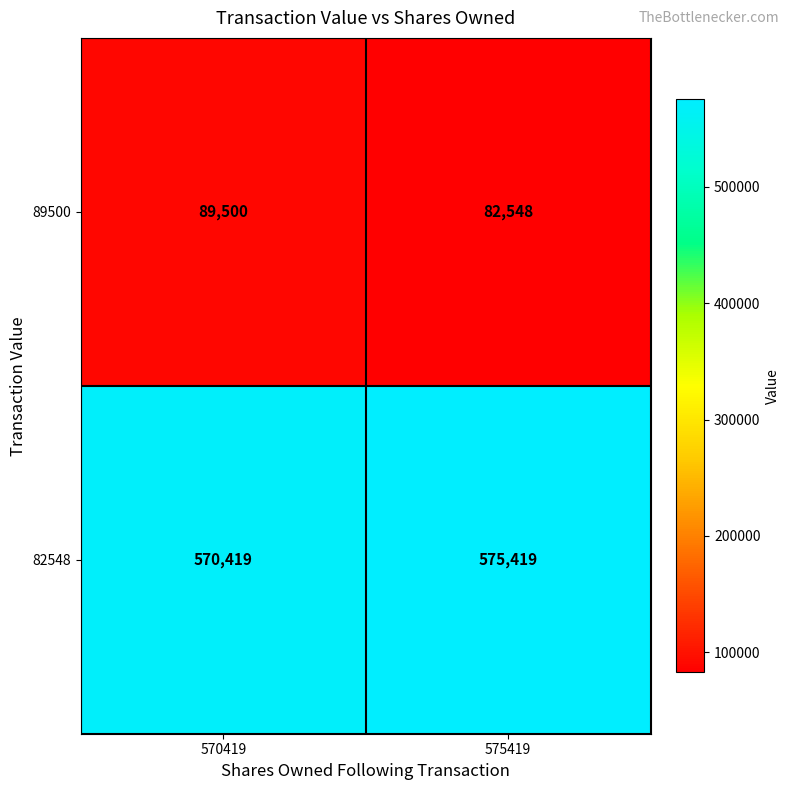

What is the spread (max minus min) of values at 575419?

492871